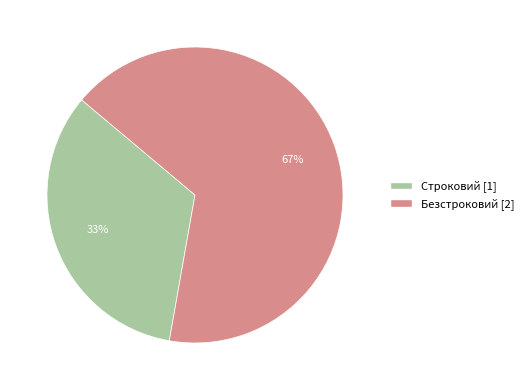

To the nearest percent, what portion does Строковий represent?

33%